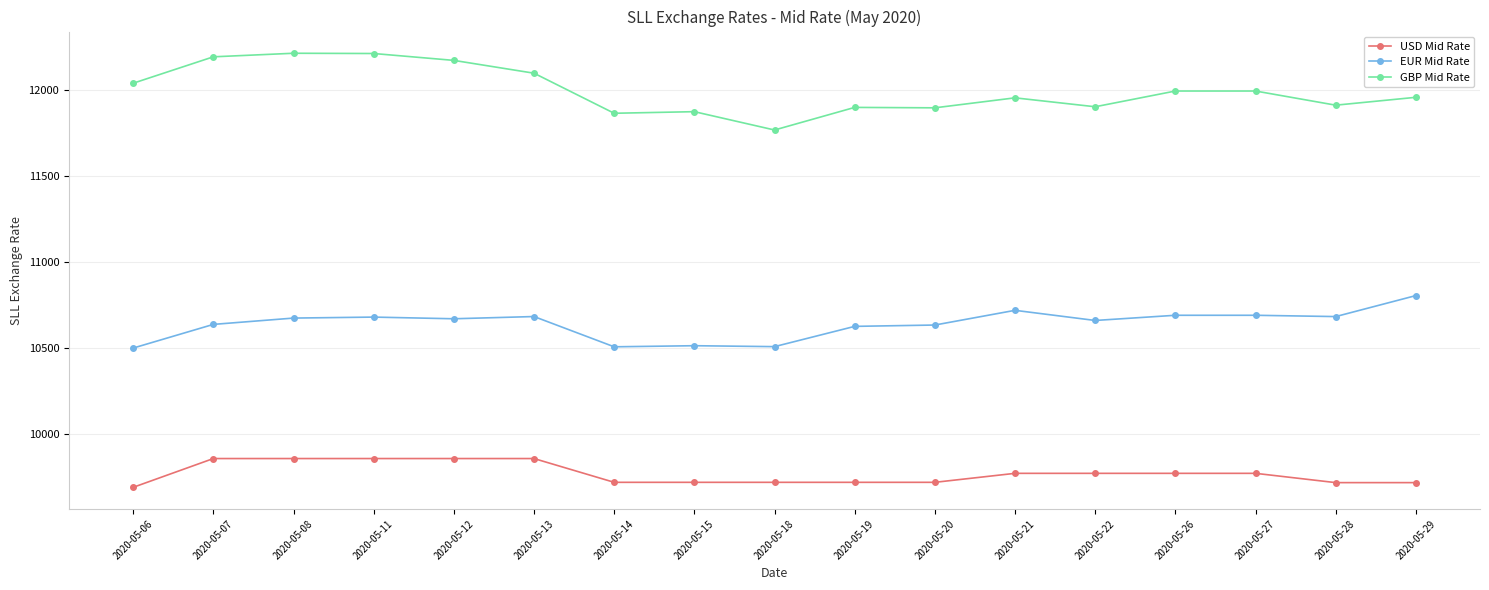

What is the sum of all GBP Mid Rate values?

203927.9